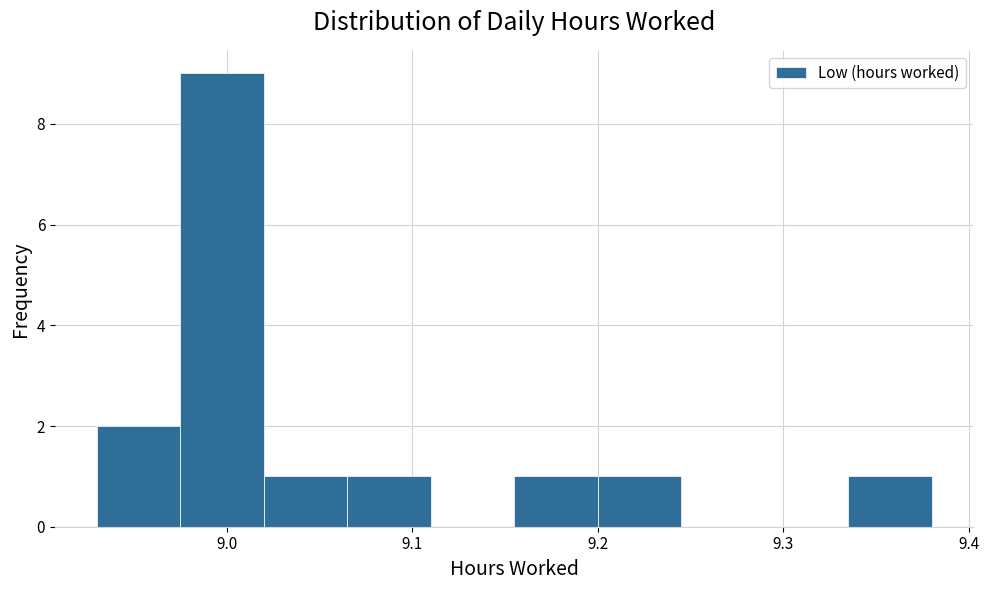

Reading left to right, list every bar in this chart as the range it spans on the x-axis followed by its height. Neither the bar edges nor the heights are printed on the chart, so give them approximately, as read against the axes.

8.930 to 8.975: 2
8.975 to 9.020: 9
9.020 to 9.065: 1
9.065 to 9.110: 1
9.110 to 9.155: 0
9.155 to 9.200: 1
9.200 to 9.245: 1
9.245 to 9.290: 0
9.290 to 9.335: 0
9.335 to 9.380: 1